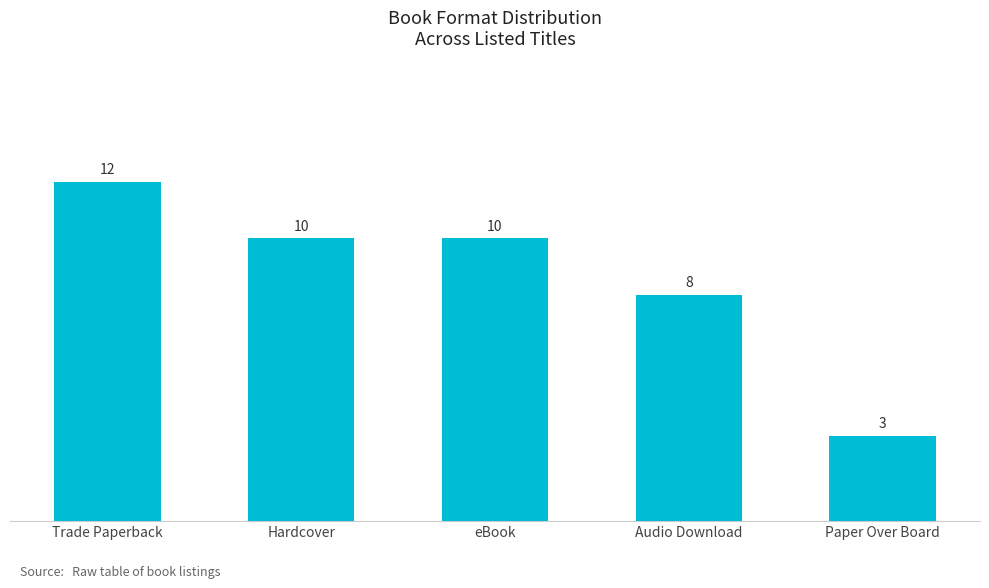

Reading left to right, transcribe all the data shown in this chart.

Trade Paperback=12	Hardcover=10	eBook=10	Audio Download=8	Paper Over Board=3